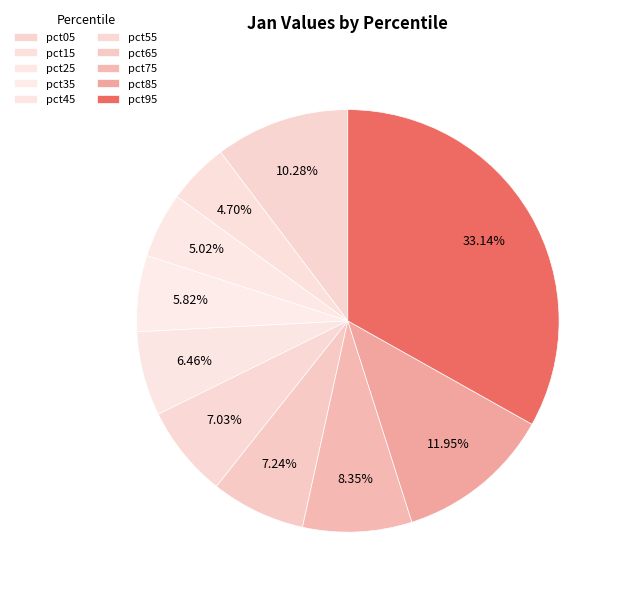

What is the largest slice in the pie chart?

pct95